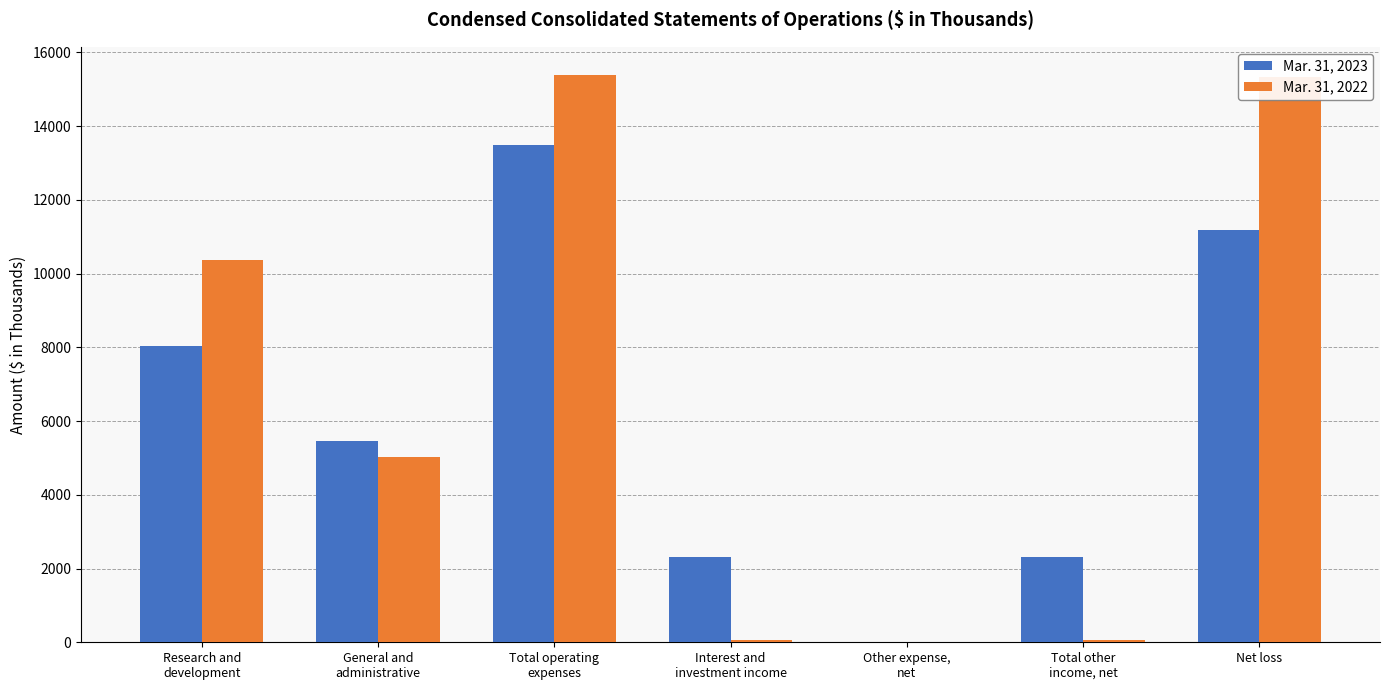

How many data points does each series have?

7